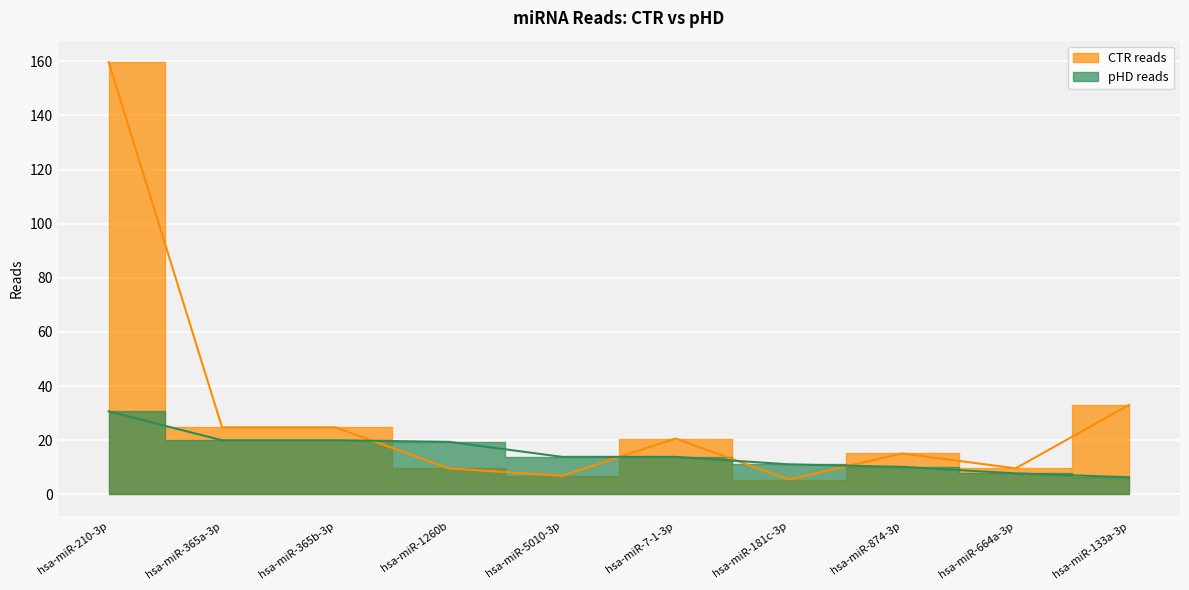

Which series has the widest spread of values?

CTR reads